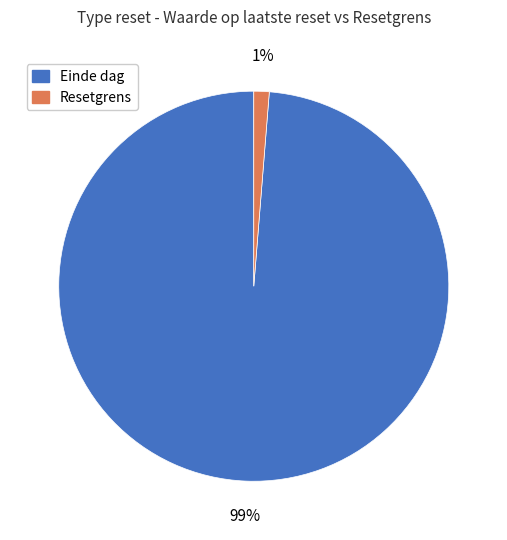

Which category has the smallest portion of the pie?

Resetgrens